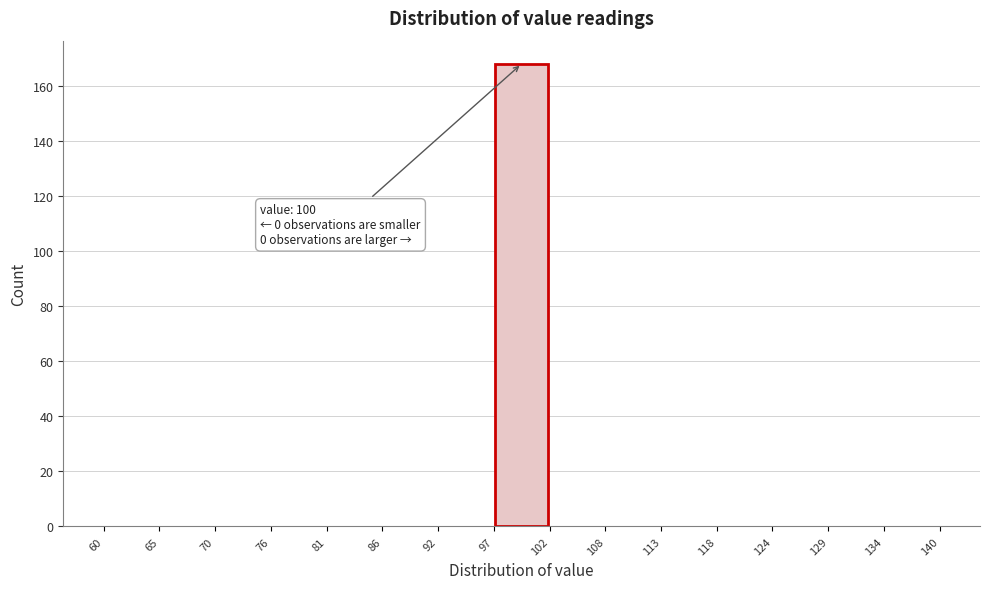

Over which range of the x-axis is the bar tallest?

97 to 102